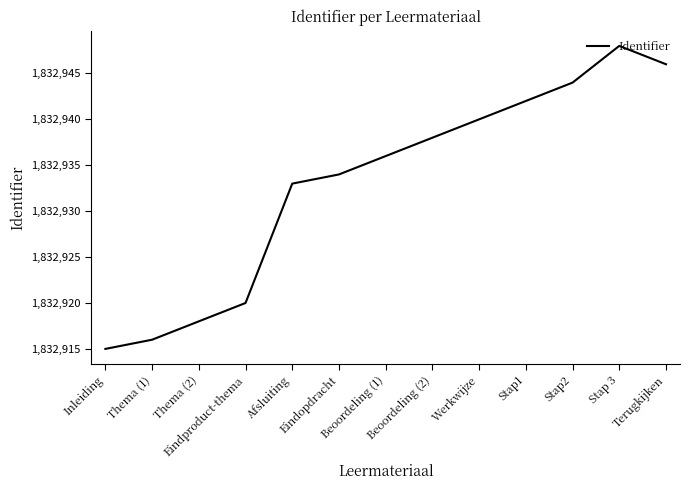

Is it true that the value at Beoordeling (2) is 2869498?

False